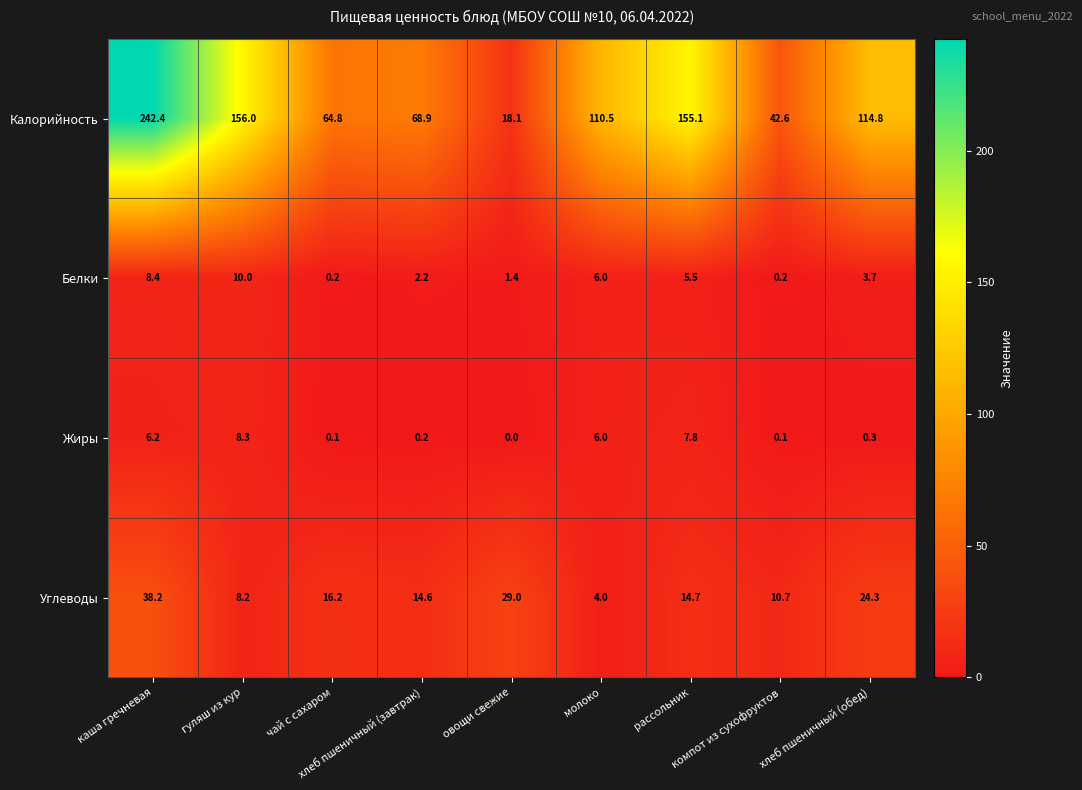

Which series has the largest range (max minus min)?

Калорийность